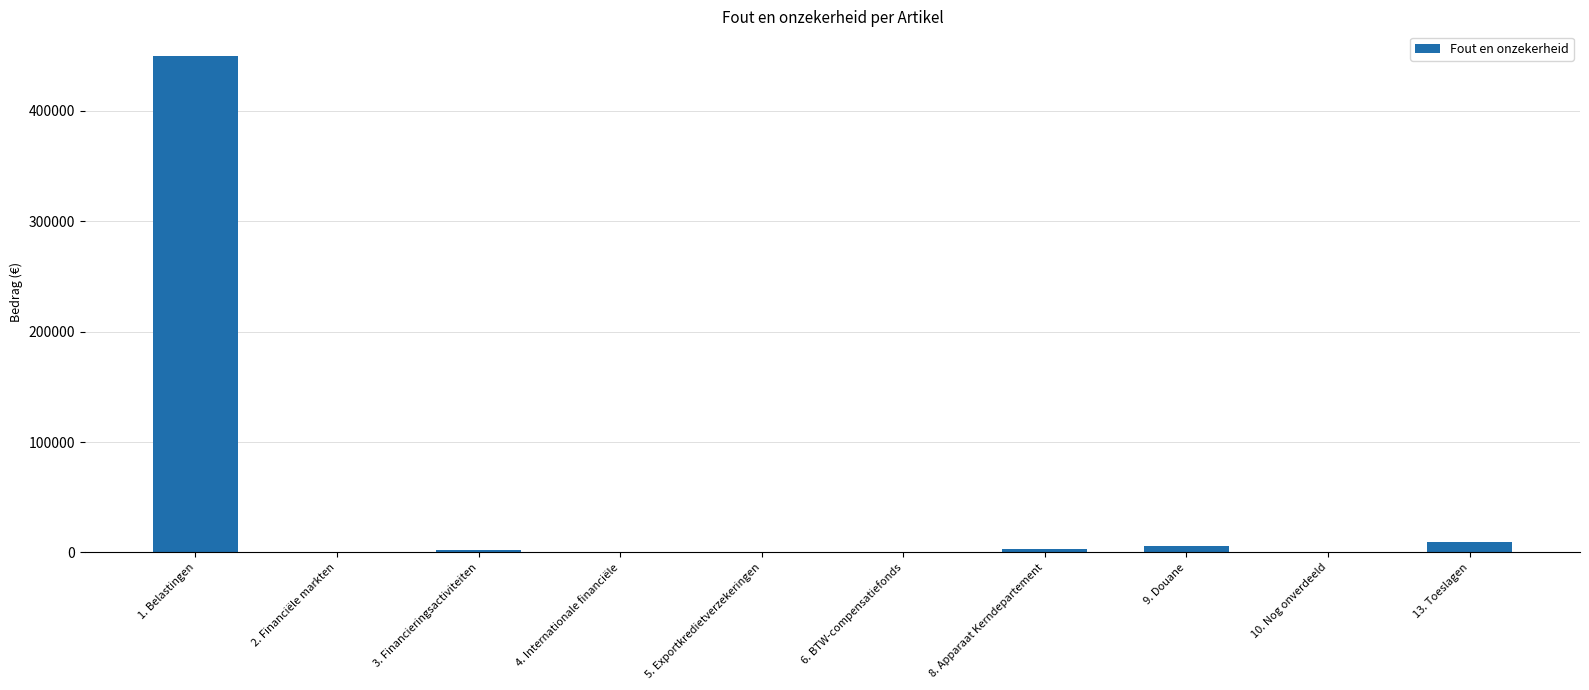

The value at 1. Belastingen is 449456. True or false?

True